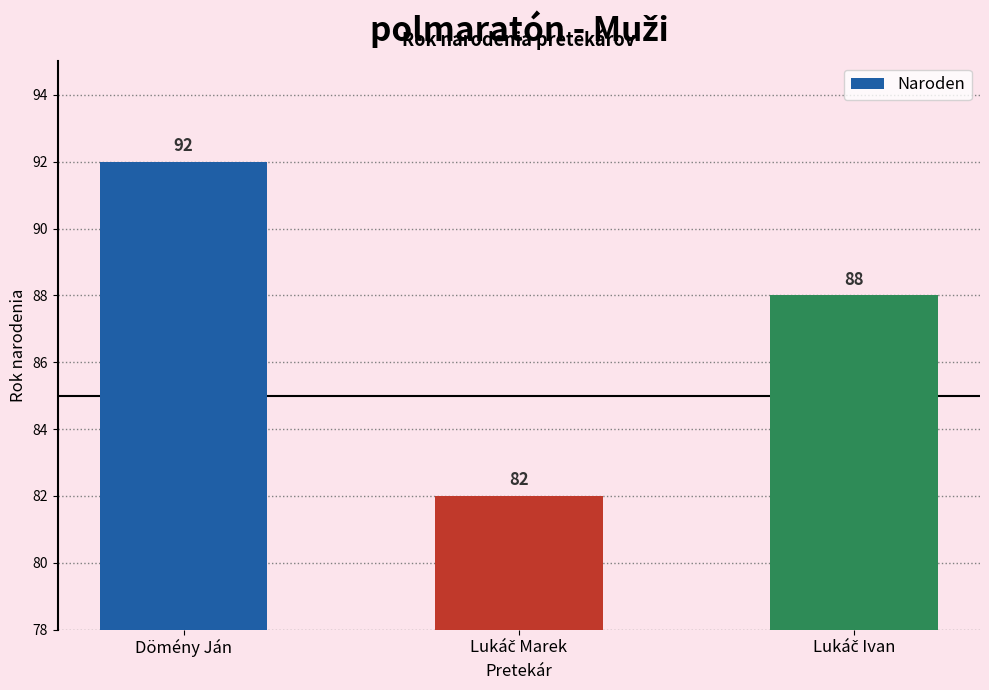

What is the sum of all values?

262